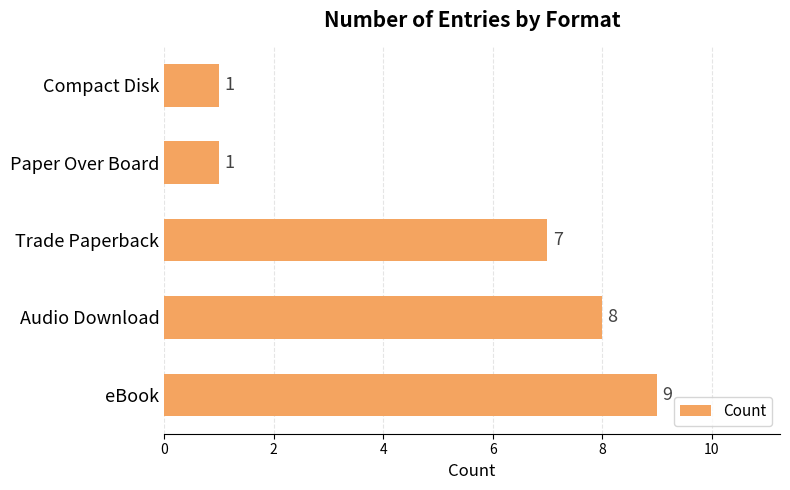

What is the change in value from Audio Download to Paper Over Board?

-7